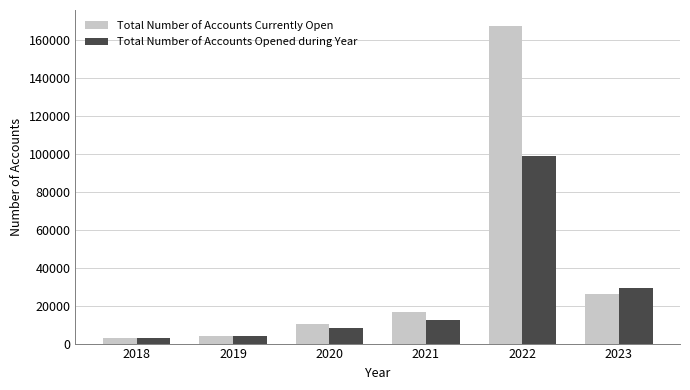

What are all the series names shown in the legend?

Total Number of Accounts Currently Open, Total Number of Accounts Opened during Year